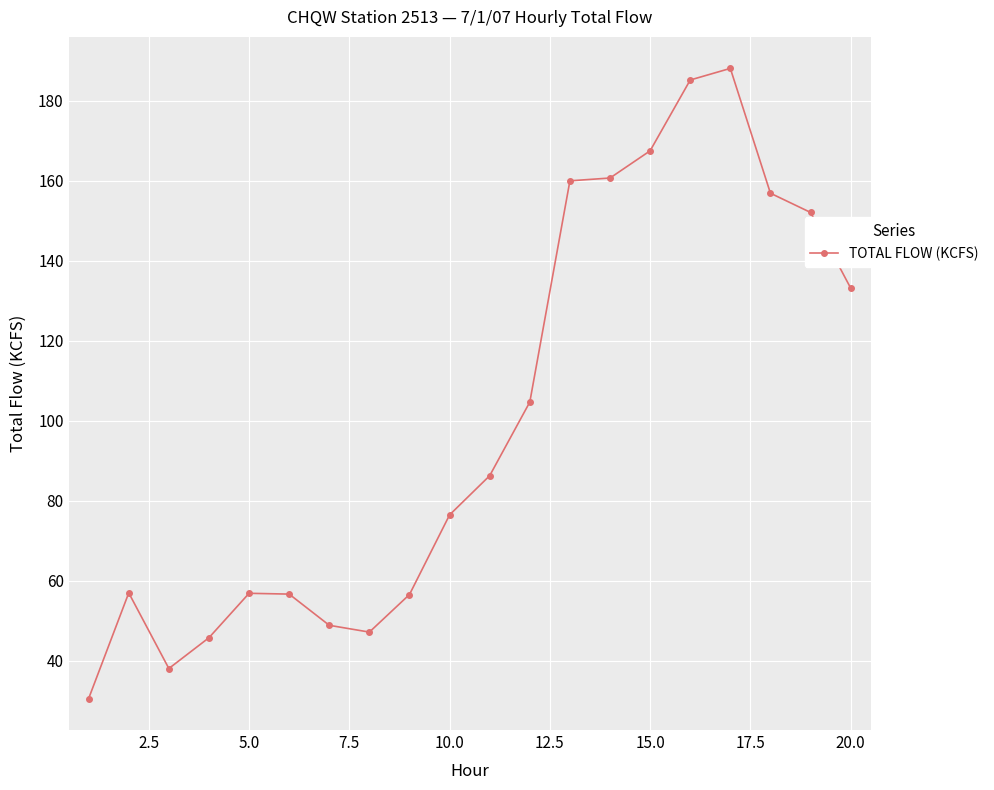

Is this an area chart (filled region under the line)?

No